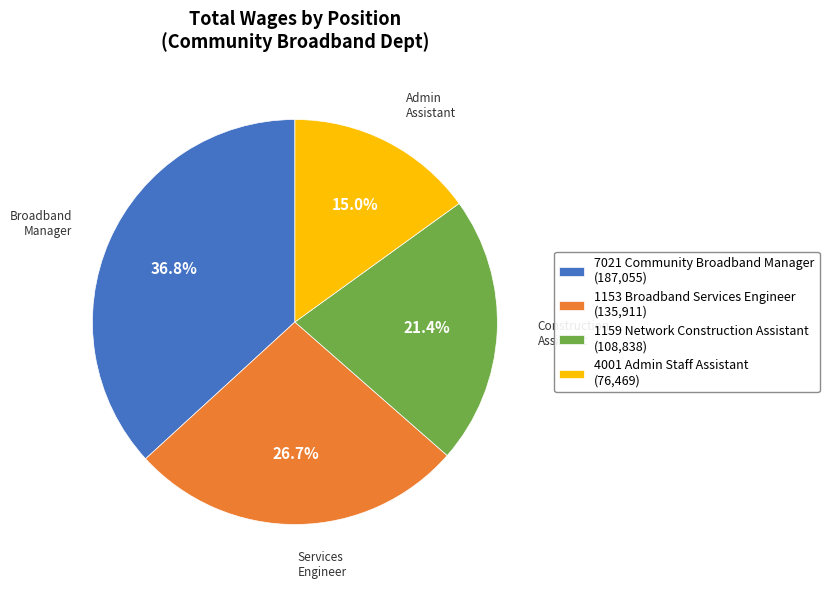

Is it true that 1159 Network Construction Assistant is 21% of the pie?

True